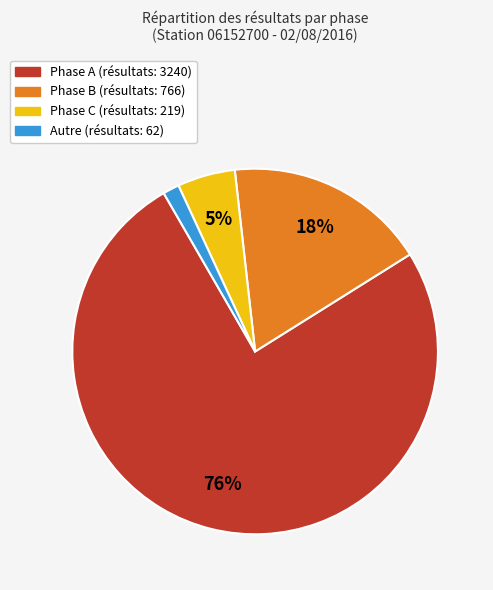

Is there any slice that represents more than half of the pie?

Yes